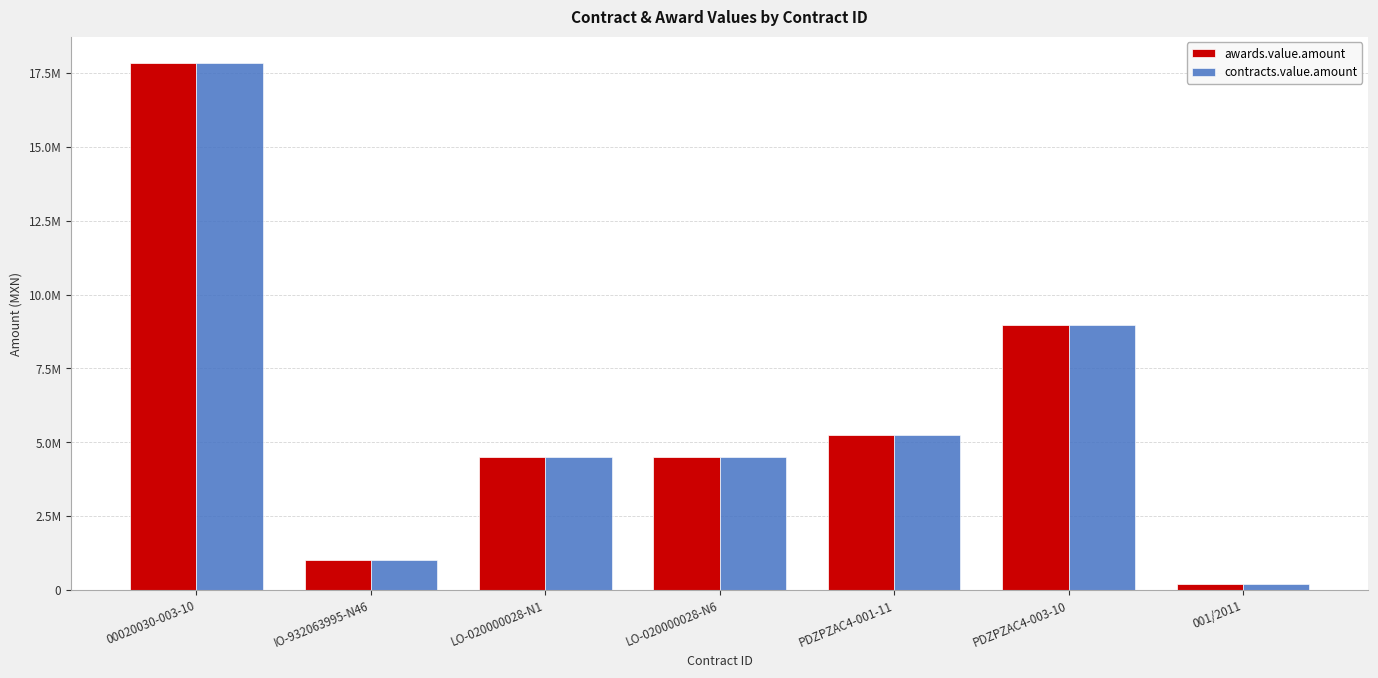

Which label corresponds to the largest value in the chart?

00020030-003-10